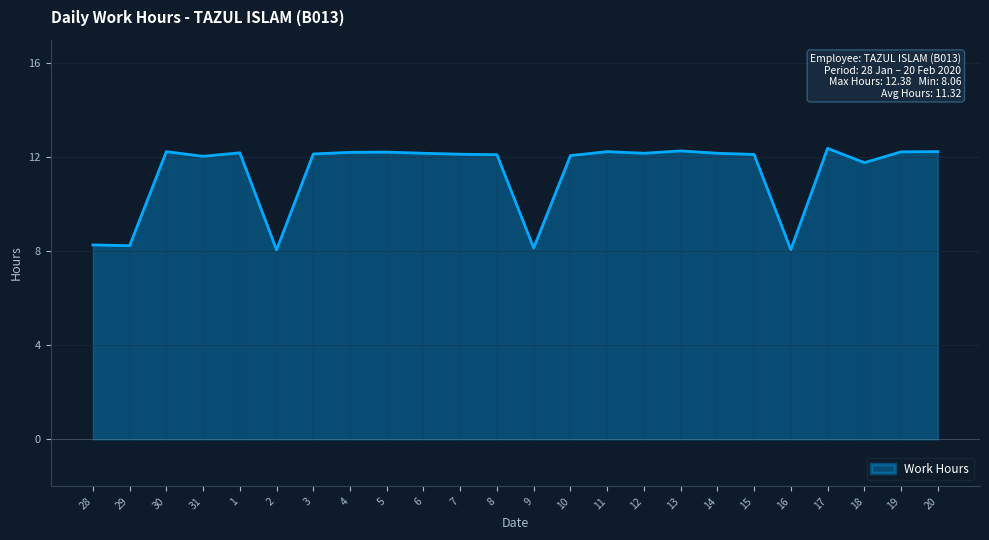

Does the chart have visible grid lines?

Yes